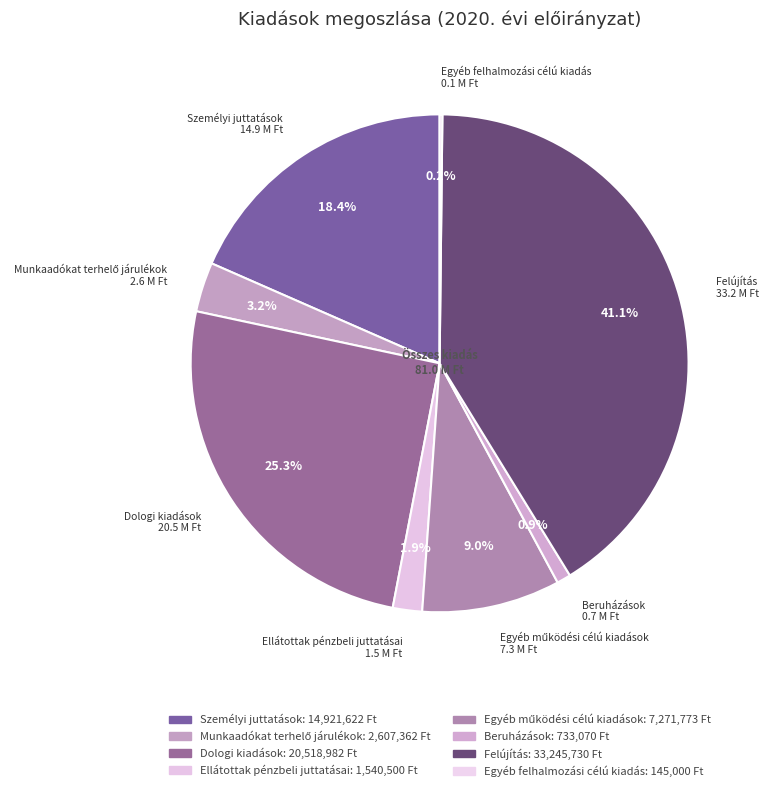

What is the ratio of the value at Egyéb felhalmozási célú kiadás to the value at Ellátottak pénzbeli juttatásai?

0.1